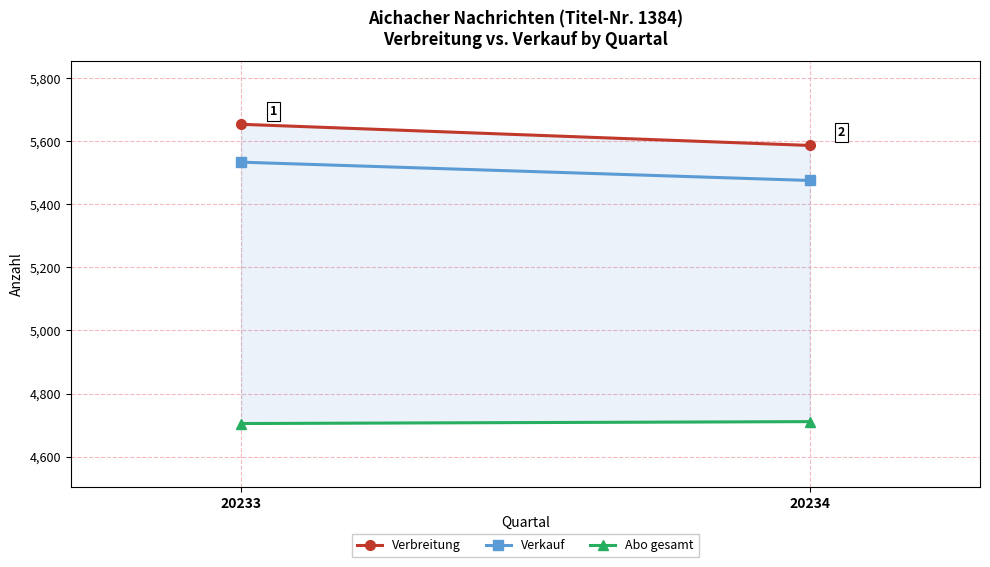

Between 20233 and 20234, which series saw the biggest shift?

Verbreitung